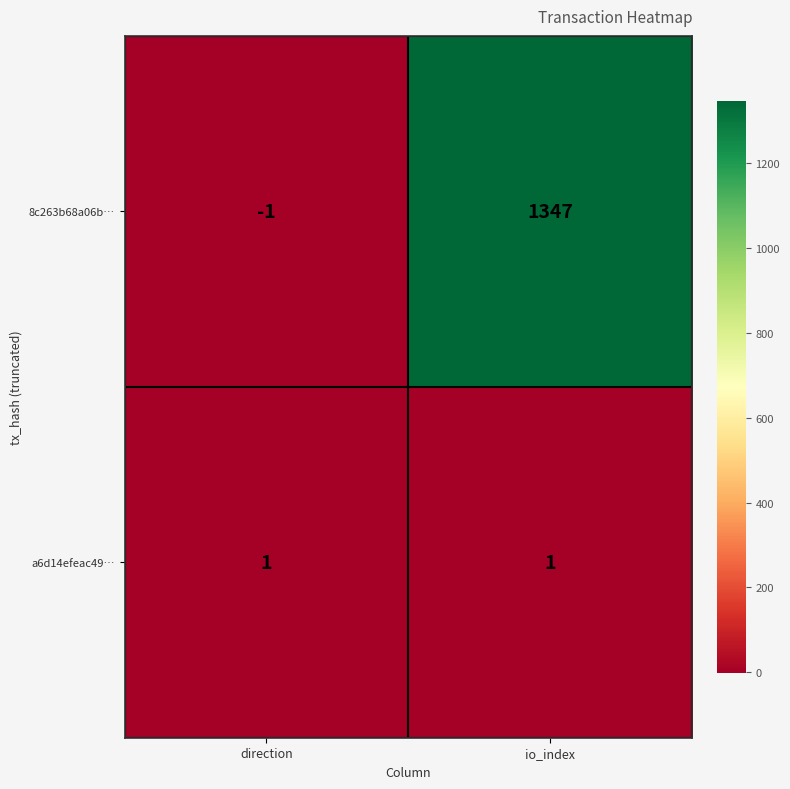

List the series in order of their overall mean, highest first.

8c263b68a06b…, a6d14efeac49…